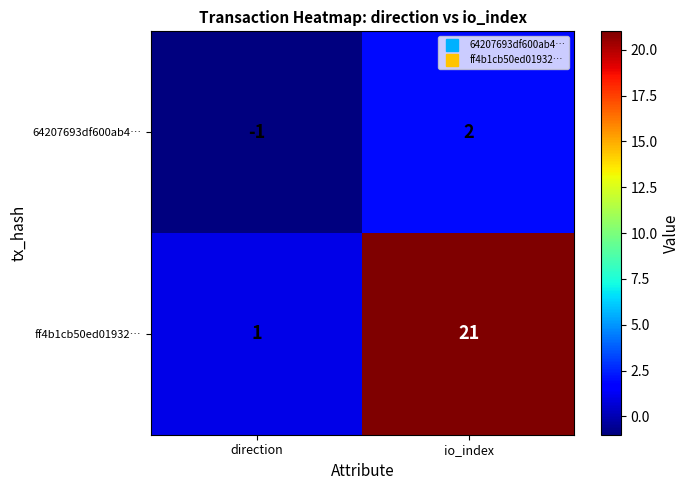

Between direction and io_index, which series saw the biggest shift?

ff4b1cb50ed01932…